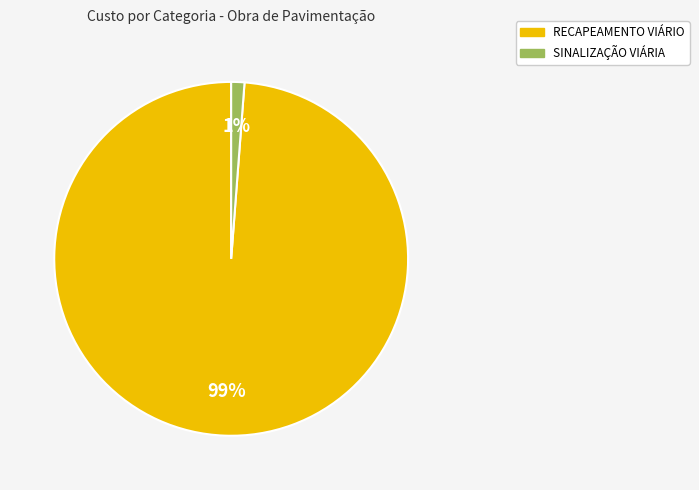

To the nearest percent, what is the difference between the largest and smallest slice percentages?

98%